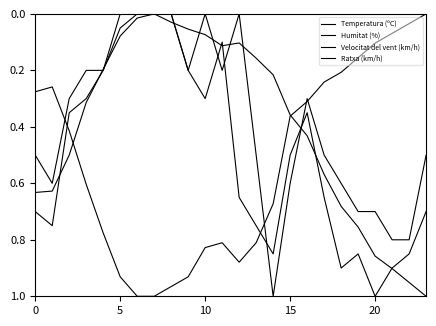

Does the chart display data point markers on the line(s)?

No